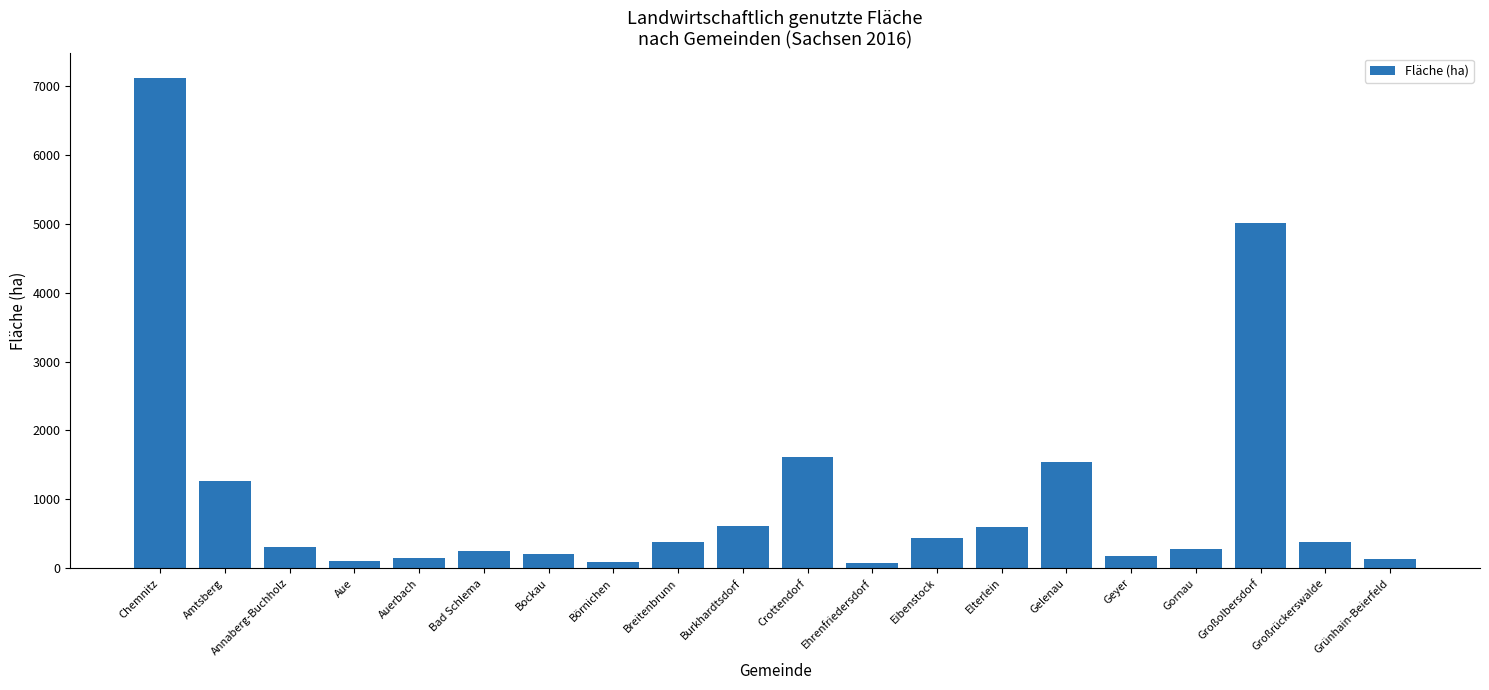

What is the label of the 6th bar from the left?

Bad Schlema